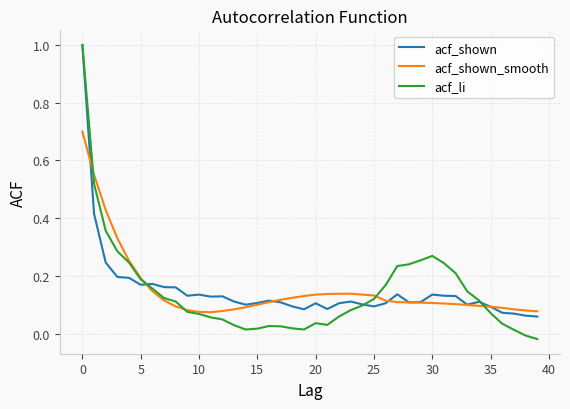

At how many categories does at least one series exceed 0?

40